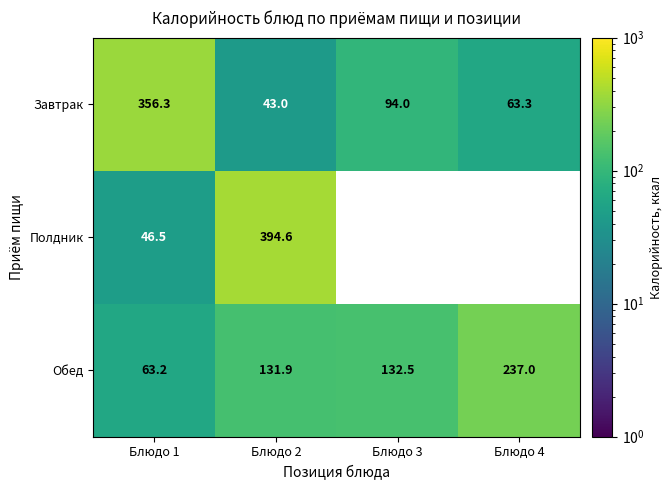

What is the smallest value displayed?

43.0